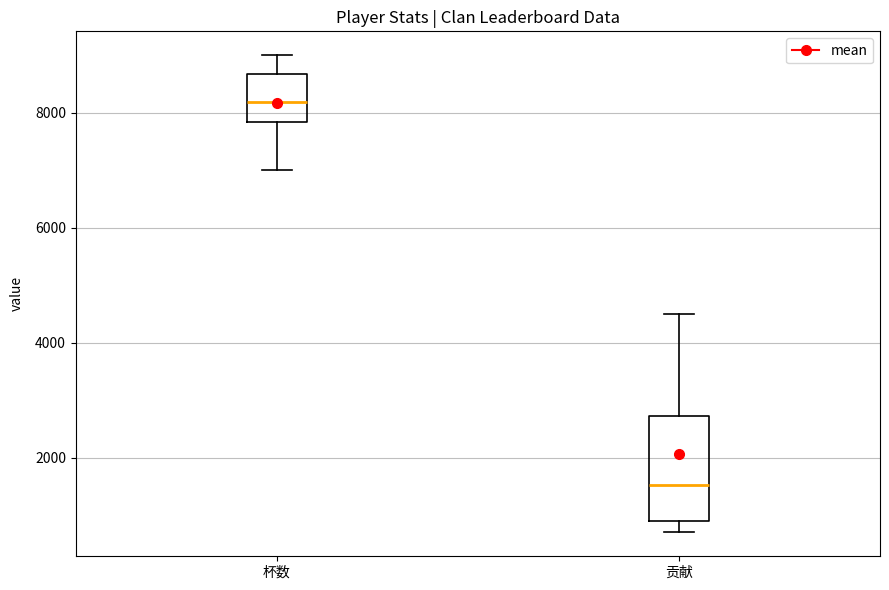

Reading left to right, read every box against the y-axis: the position of its median line, the range the box covers, and the ends of its whiskers. The values are not printed on the chart, so give them approximately, as read against the axis.

杯数: median 8200, box 7800 to 8600, whiskers 7000 to 9000
贡献: median 1600, box 1000 to 2800, whiskers 800 to 4600